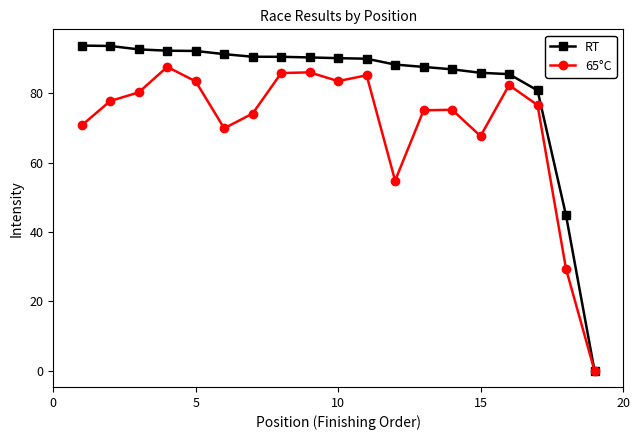

Rank the series by their maximum value, from highest to lowest.

RT, 65°C